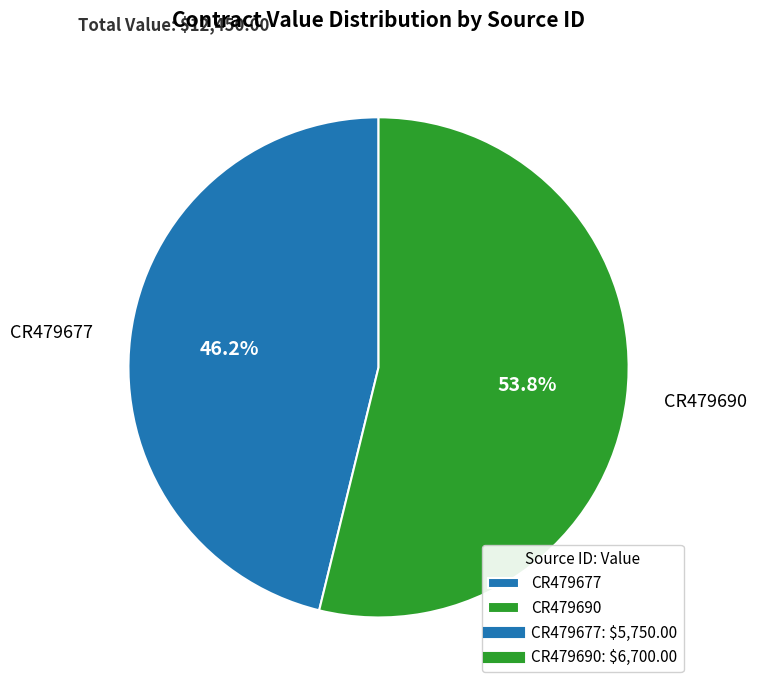

What is the ratio of the value at CR479690 to the value at CR479677?

1.2